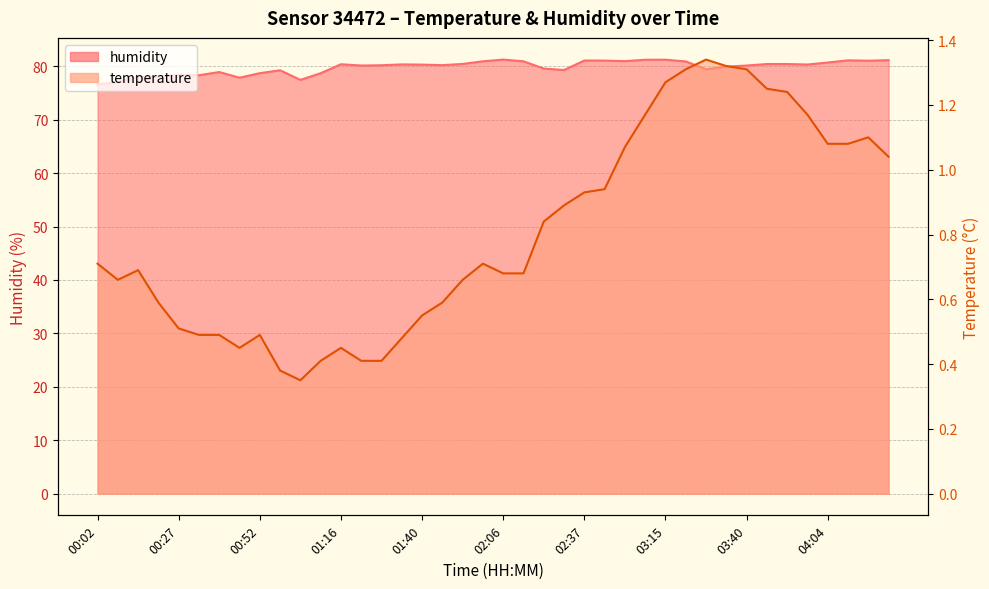

Is it true that humidity equals 81.1 at 02:43?

True